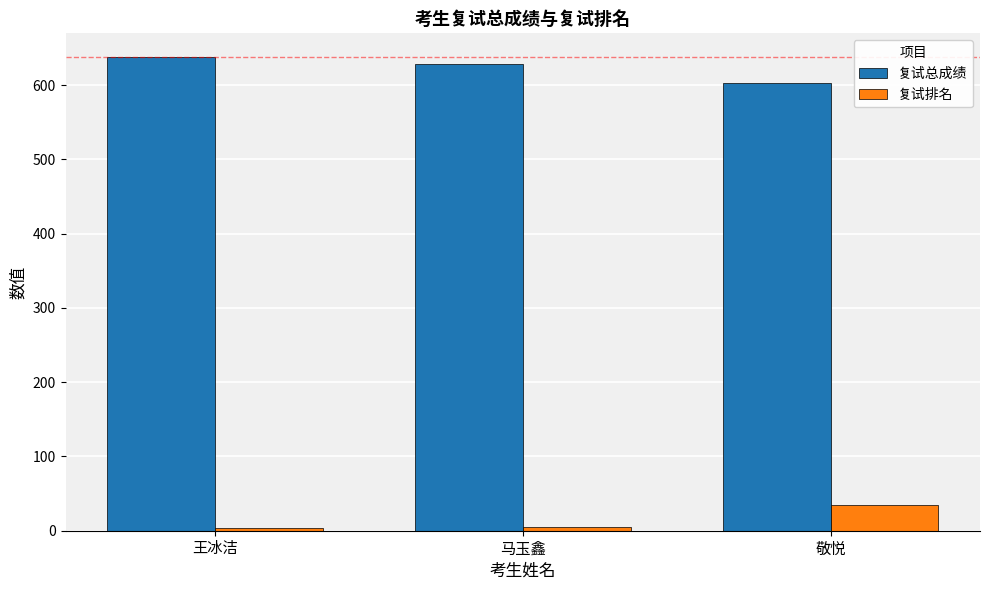

How many bars are there in total?

6